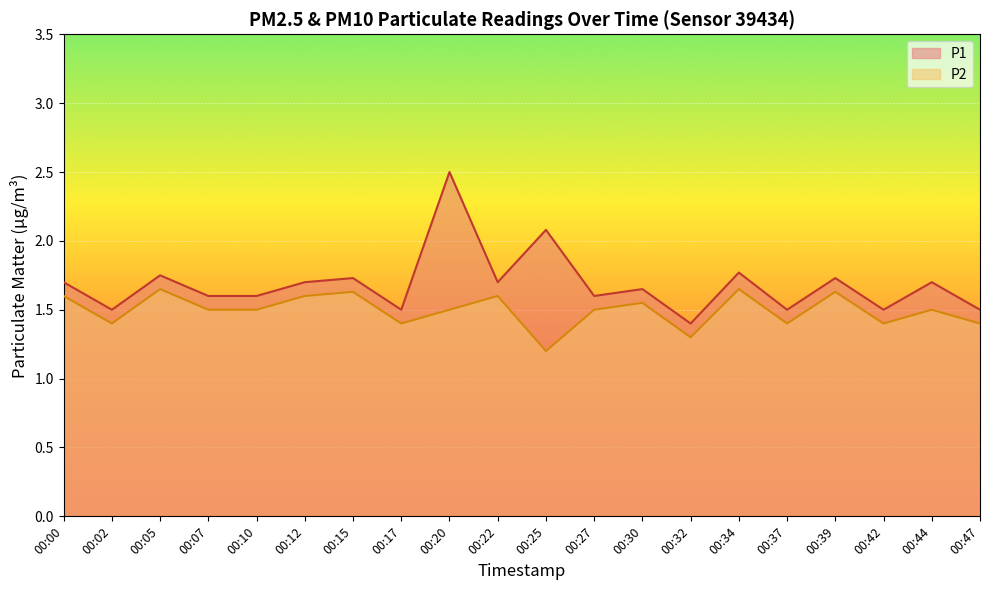

List the series in order of their peak value, lowest first.

P2, P1